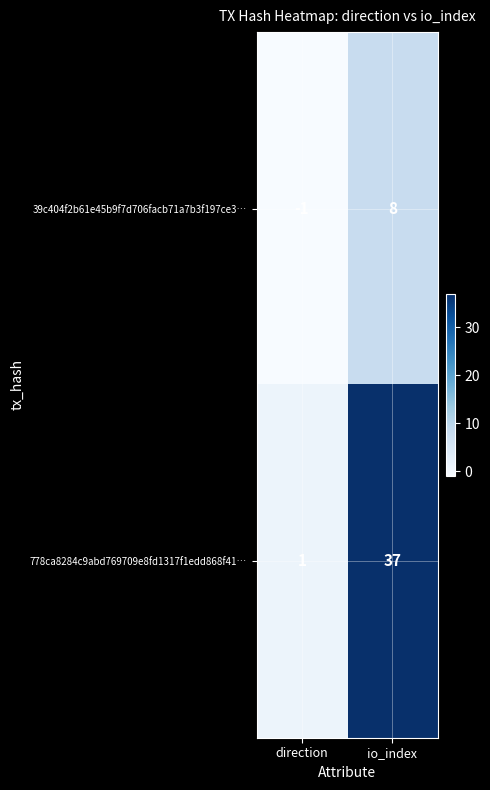

What is the average value of the 39c404f2b61e45b9f7d706facb71a7b3f197ce3… series?

4